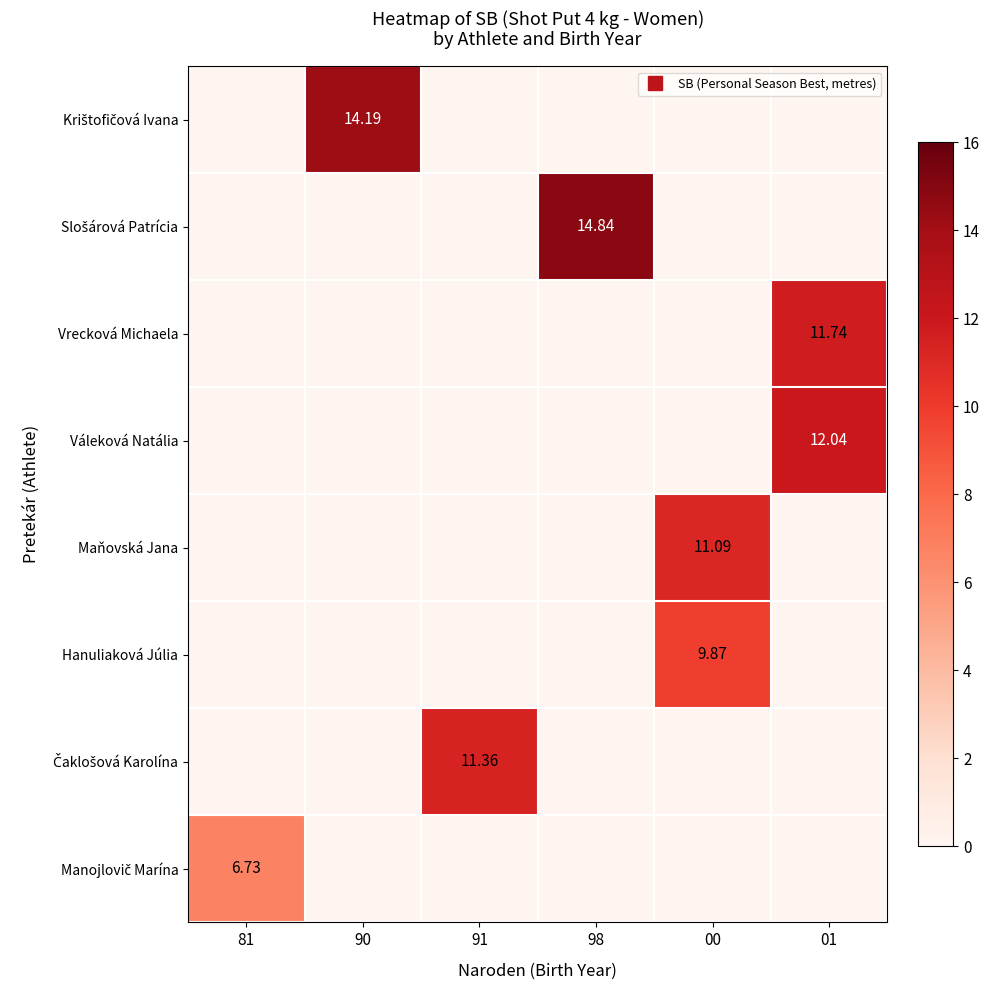

What is the minimum value shown in the chart?

6.7